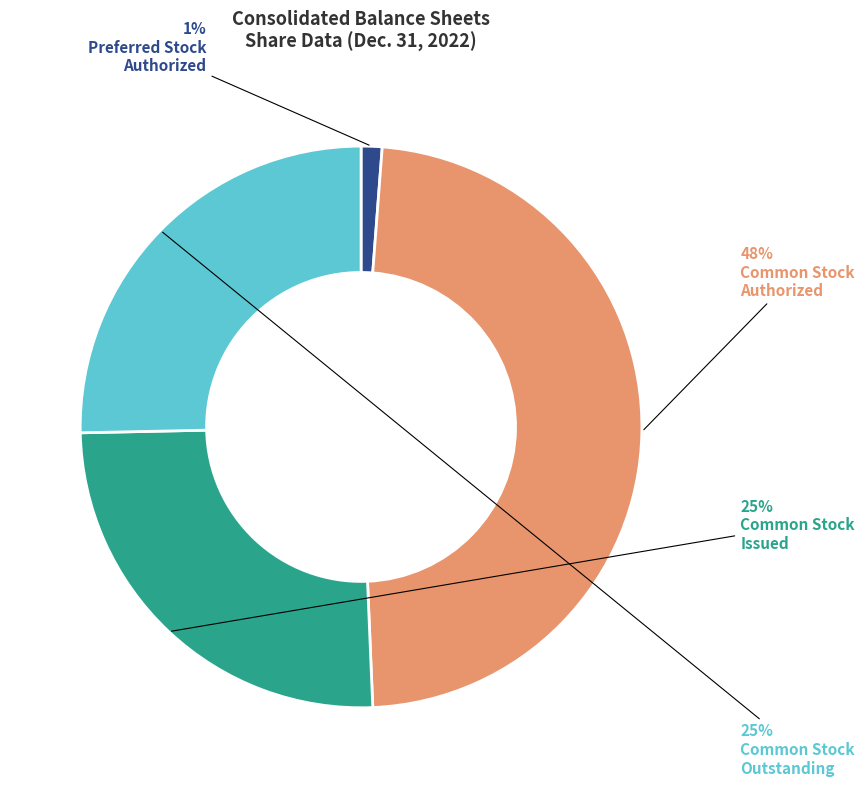

Count the number of slices in the pie.

4